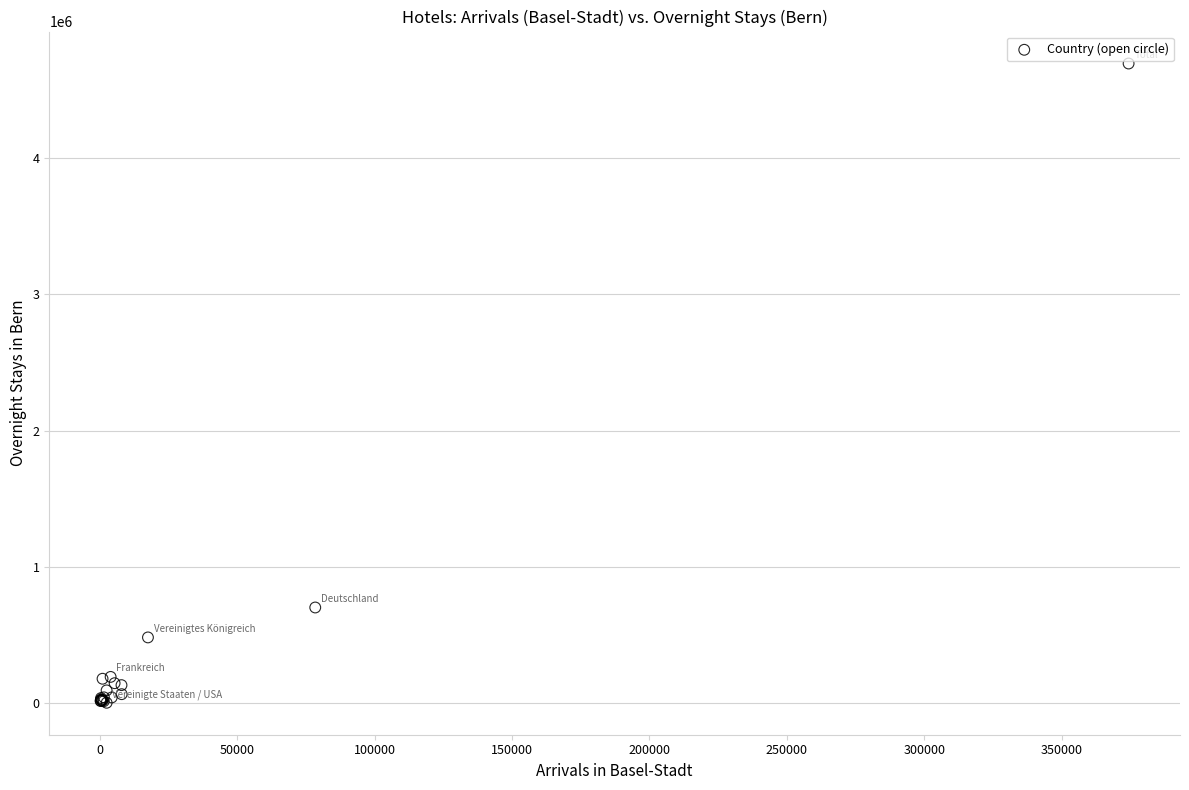

What Y value in the scatter plot is closest to 2348694?

700152